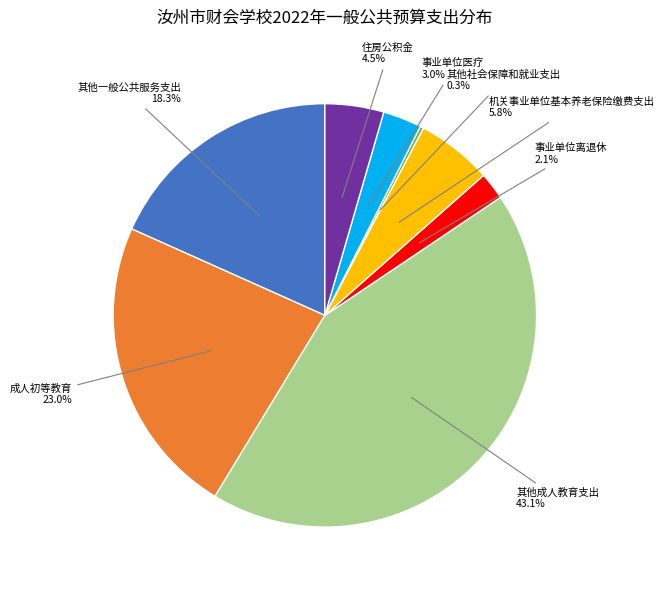

Is there any slice that represents more than half of the pie?

No